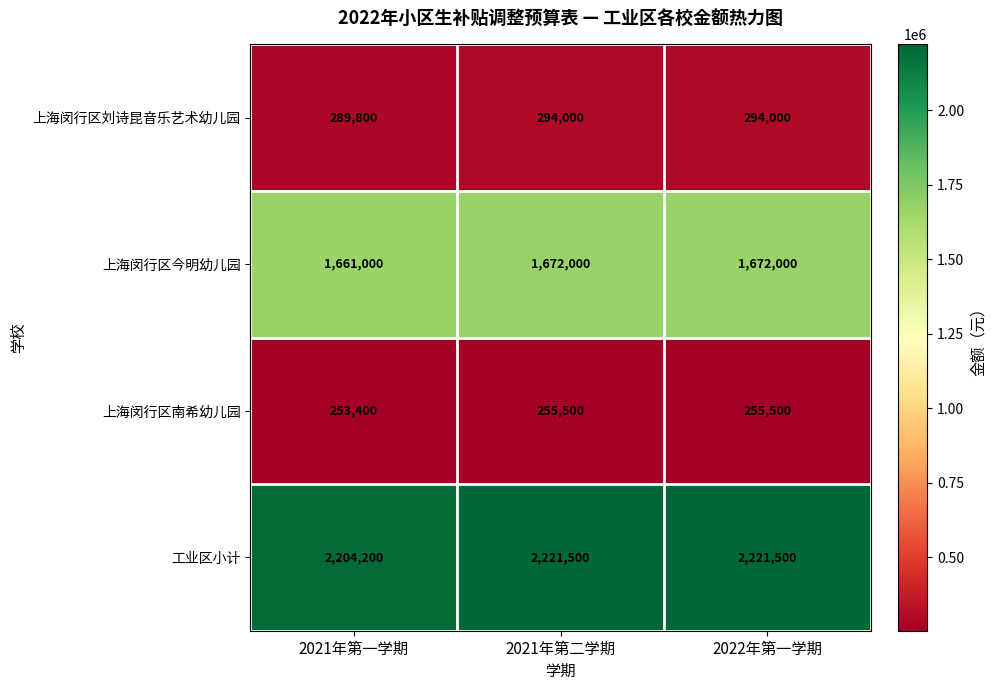

At how many categories does at least one series exceed 434198?

3